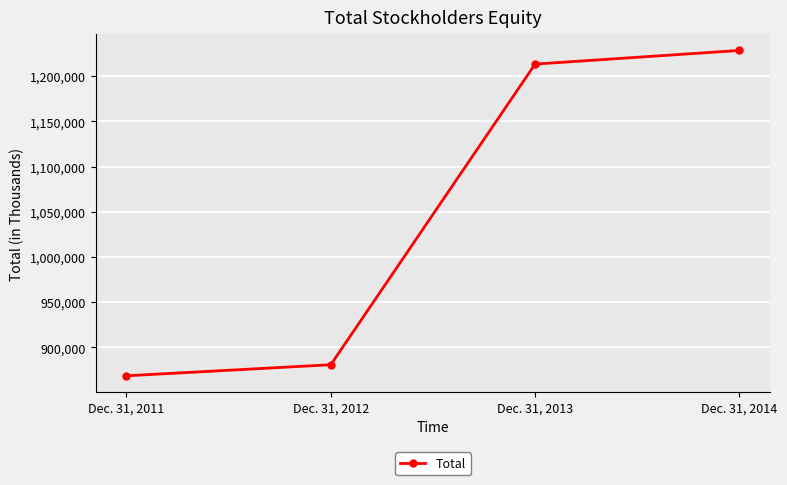

The chart shows a value of 1910914 at Dec. 31, 2014. True or false?

False